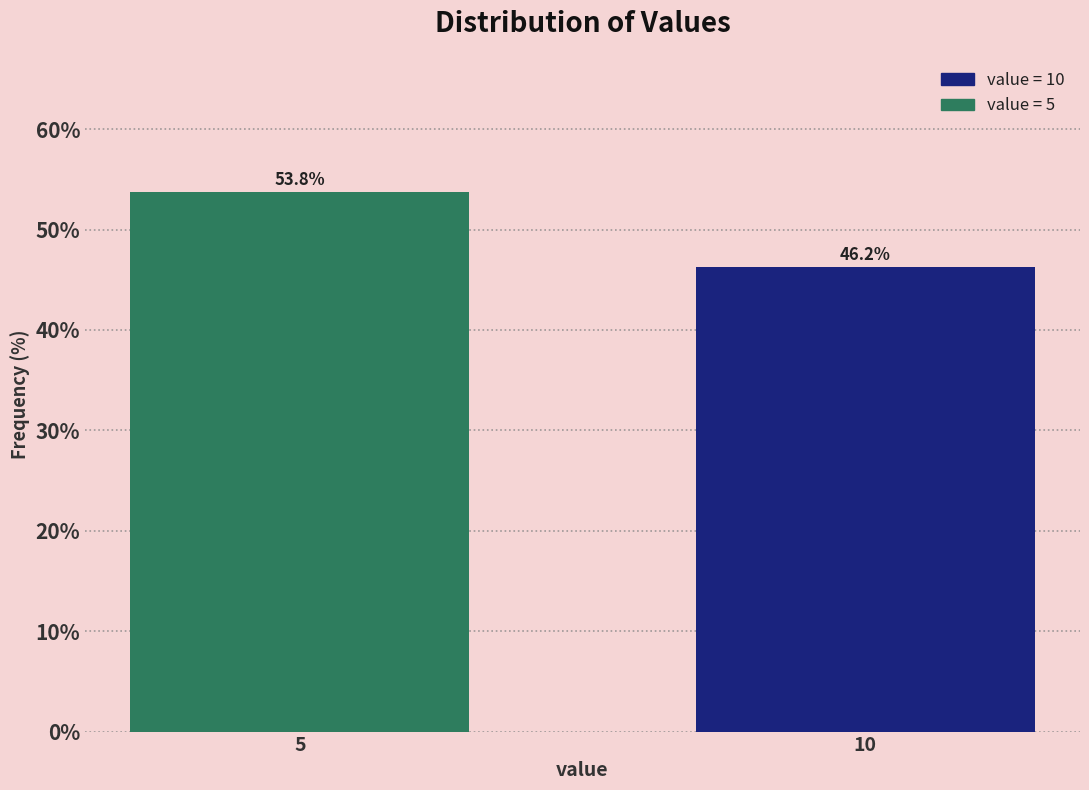

What value does the data have at 5?

53.8